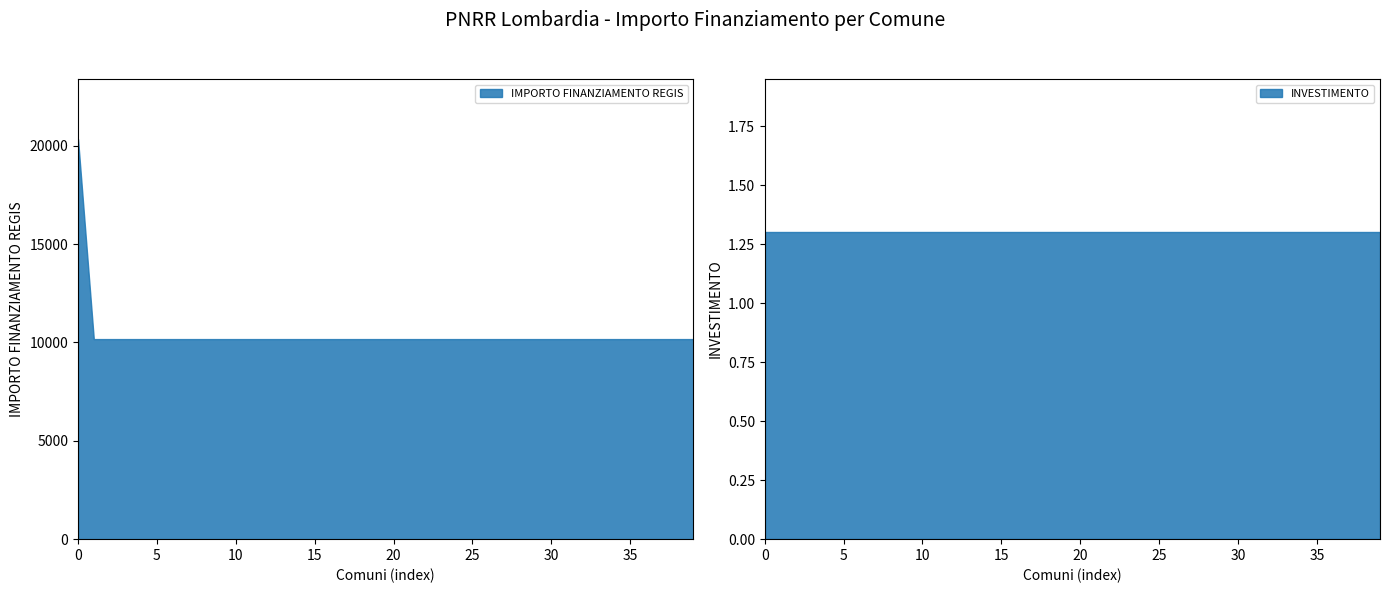

What is the maximum value shown in the chart?

20344.0